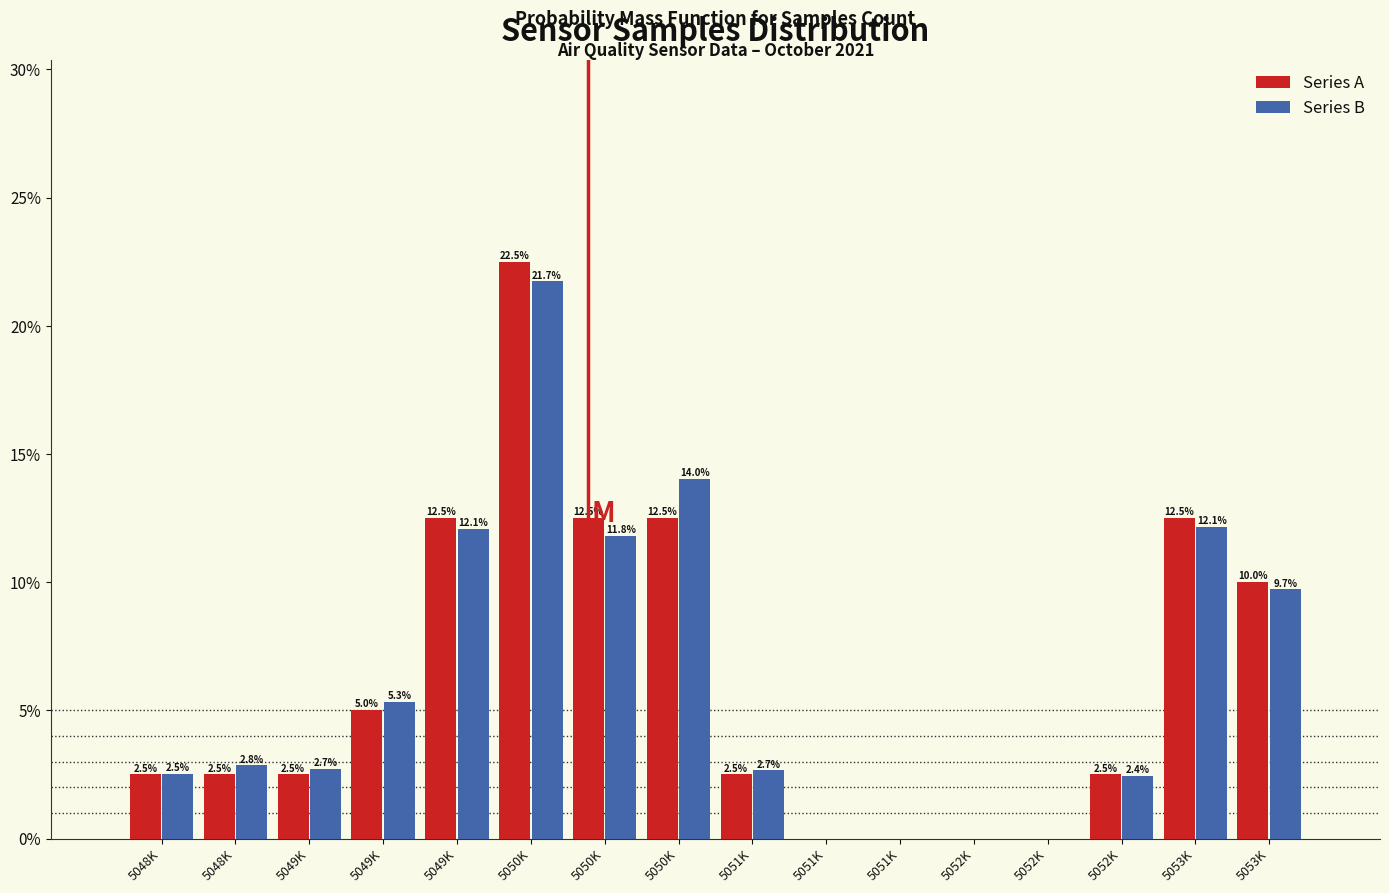

How many data points in Series B are above 2?

12